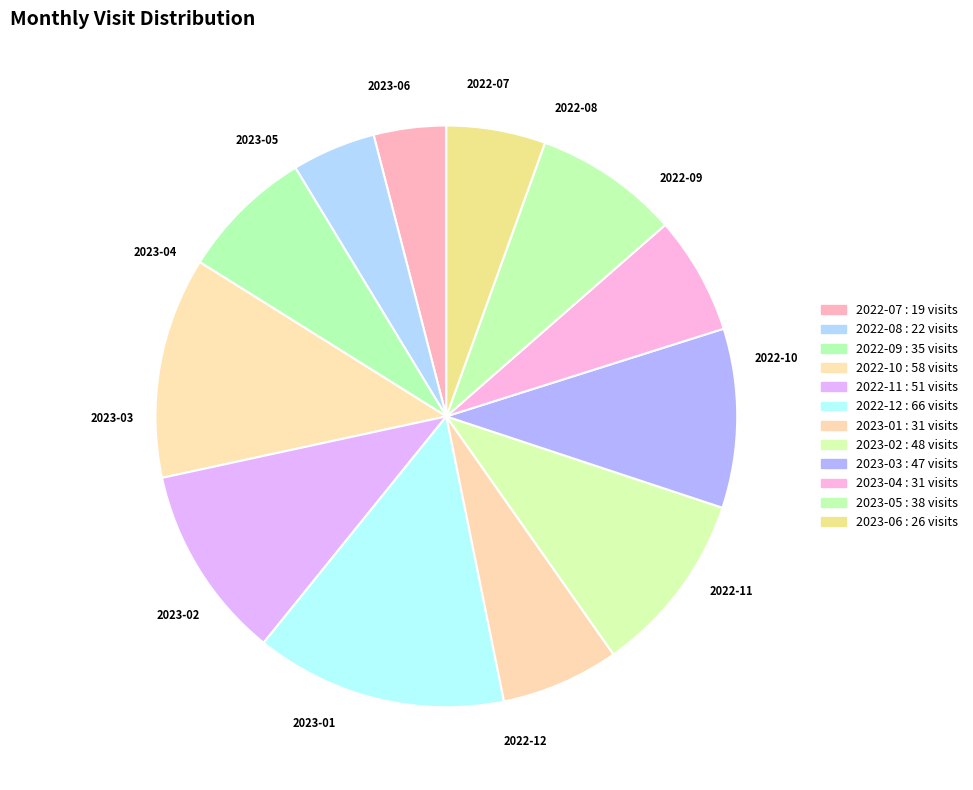

What is the largest slice in the pie chart?

2022-12